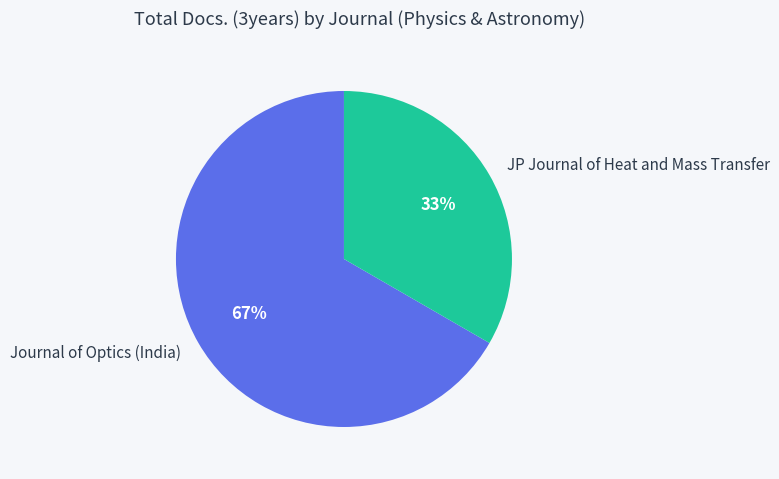

True or false: JP Journal of Heat and Mass Transfer accounts for 47% of the total.

False